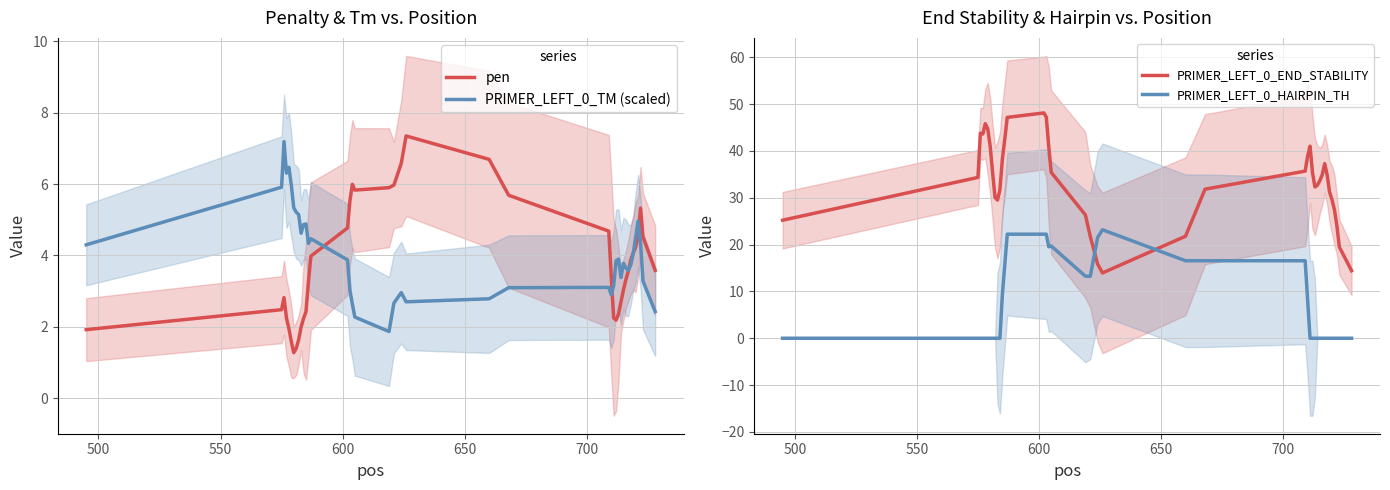

After their last crossing, which series has the higher values: PRIMER_LEFT_0_END_STABILITY or PRIMER_LEFT_0_HAIRPIN_TH?

PRIMER_LEFT_0_END_STABILITY